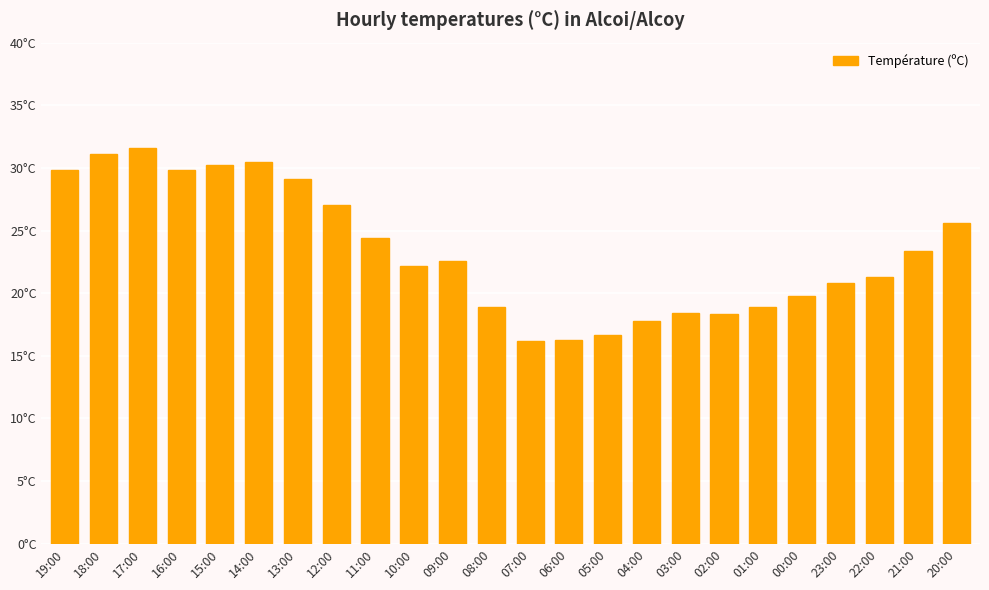

At which category does the chart reach its peak across all series?

17:00